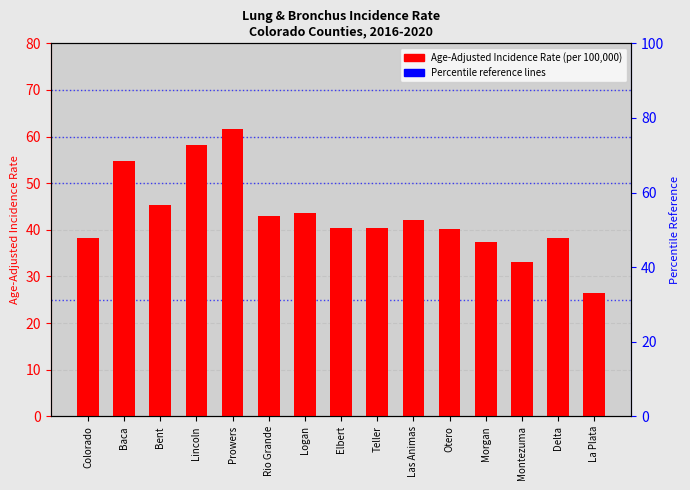

True or false: the data shows 58.2 at Lincoln.

True